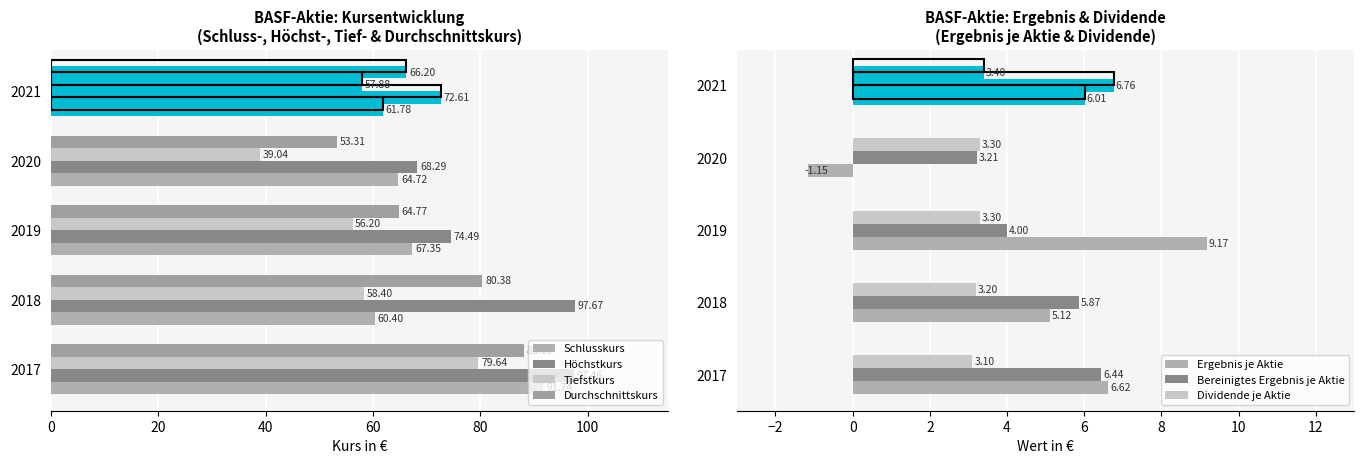

What is the sum of the Tiefstkurs values at 2018 and 2019?

114.6